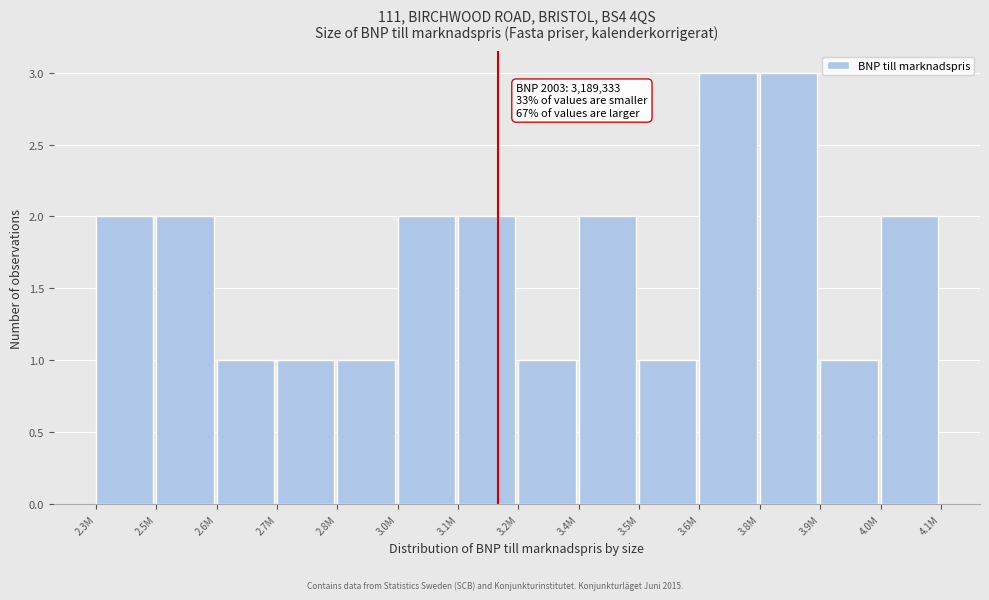

Reading right to left, extract all data points from this chart.

2	1	3	3	1	2	1	2	2	1	1	1	2	2